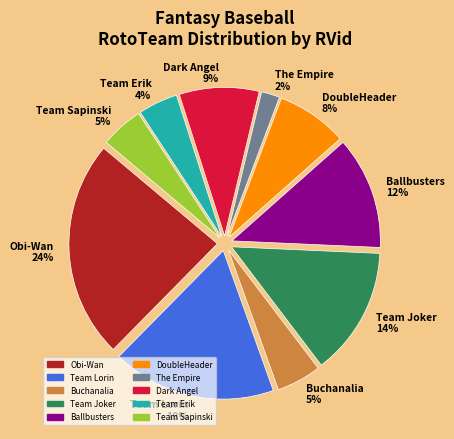

Do Team Joker 14% and Team Lorin 18% together represent more than half of the pie?

No